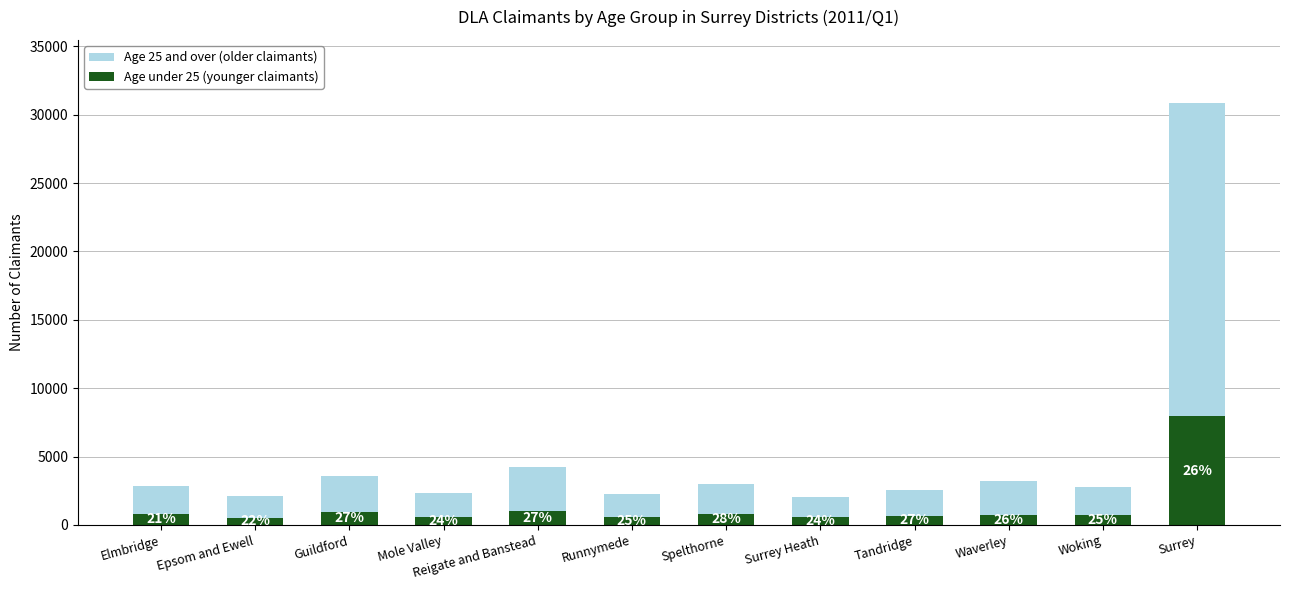

Are the bars grouped side by side (vs. stacked)?

No